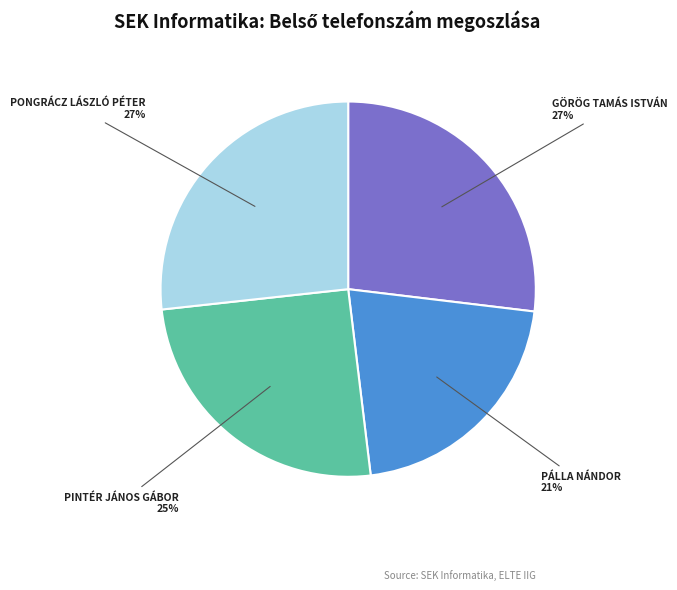

To the nearest percent, what is the average slice percentage?

25%